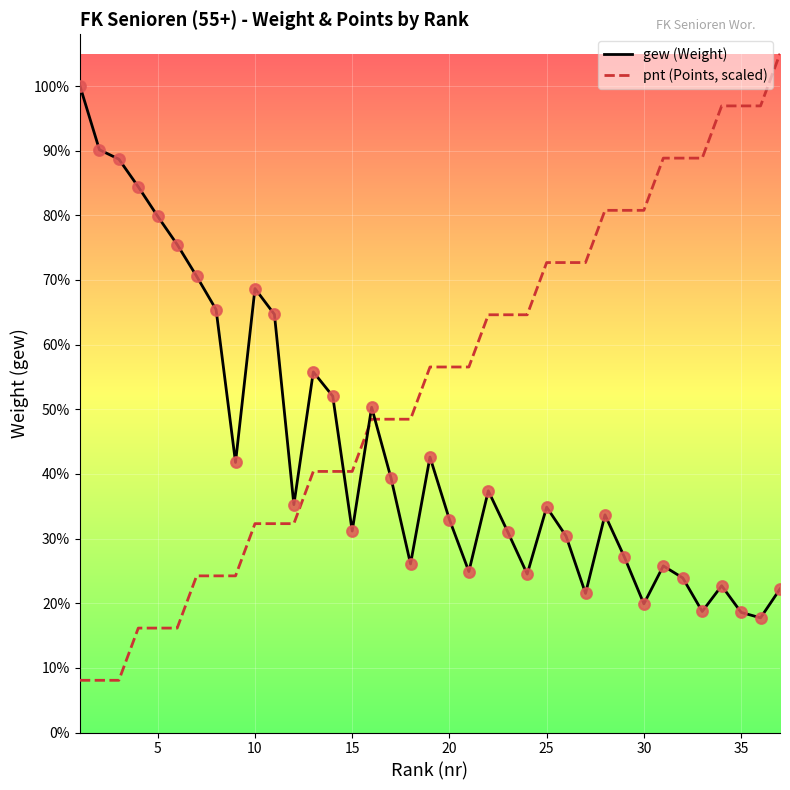

Does the chart have visible grid lines?

Yes